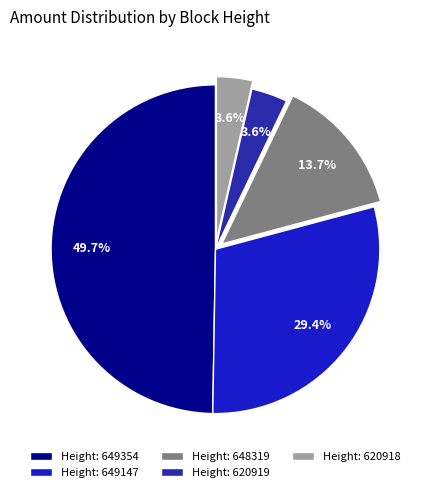

Between Height: 649354 and Height: 648319, which is larger?

Height: 649354